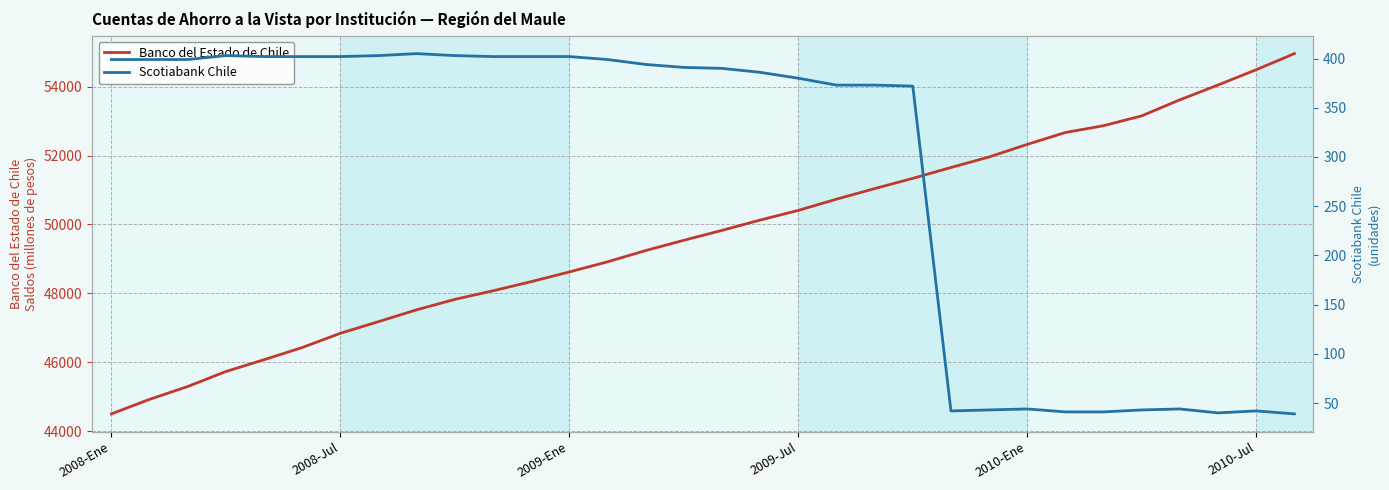

What is the minimum value for Banco del Estado de Chile?

44502